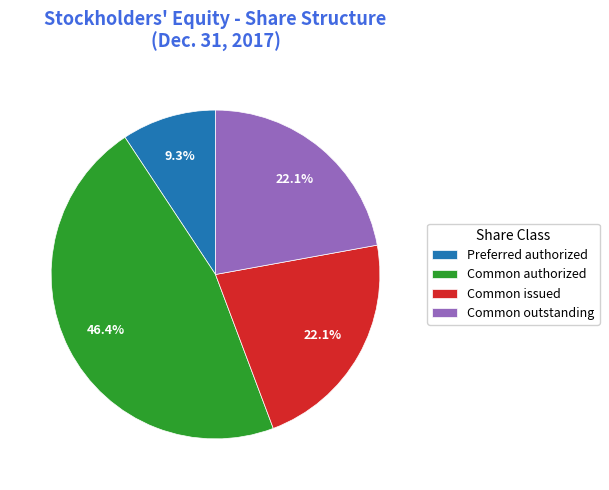

Combined, do Common authorized and Common outstanding account for over 50%?

Yes